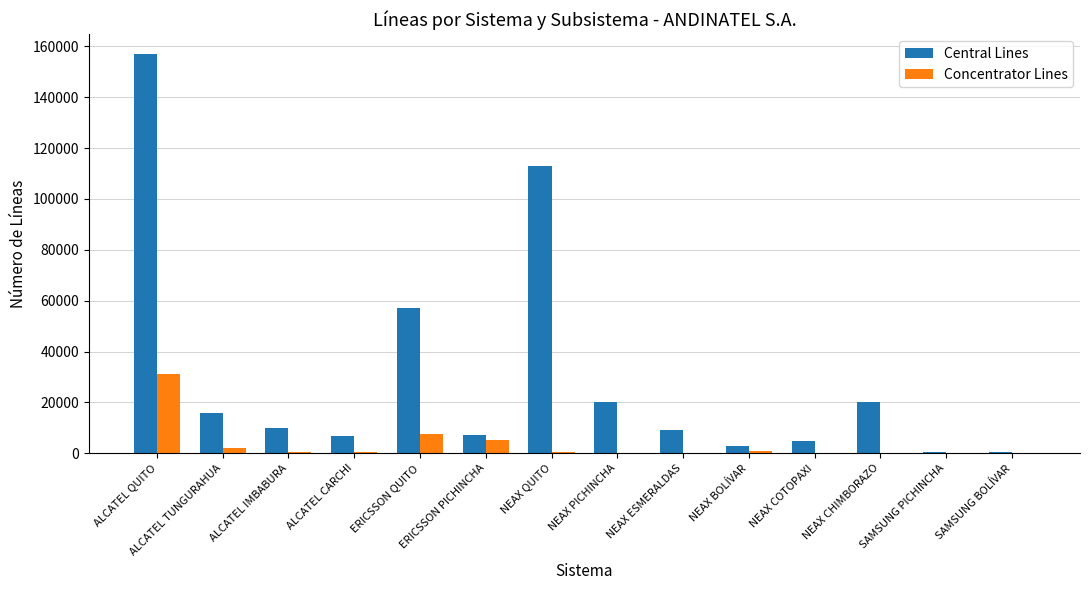

The value of Concentrator Lines at ALCATEL QUITO is 52347. True or false?

False